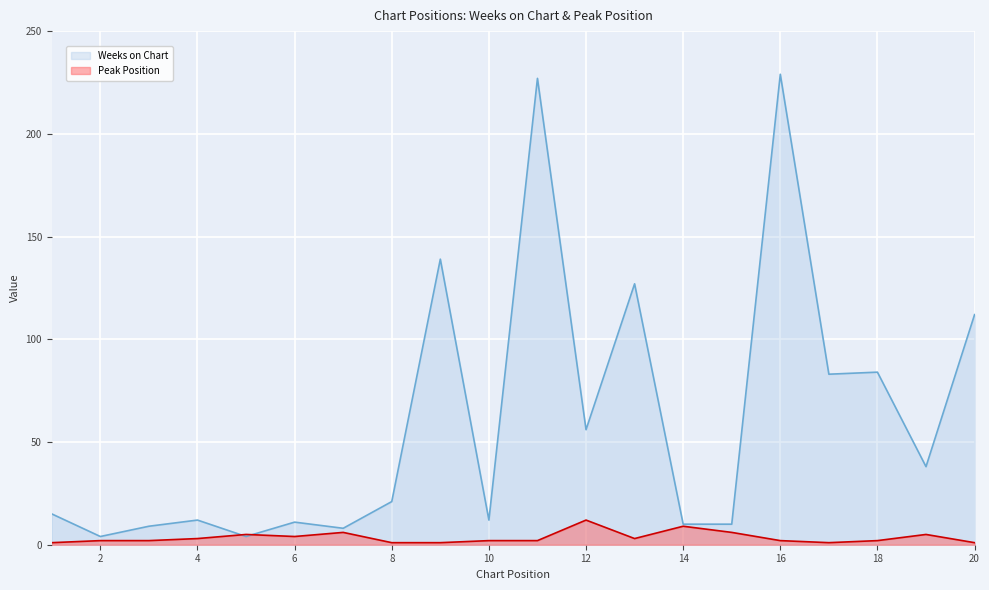

How many intersections are there between Weeks on Chart and Peak Position?

2